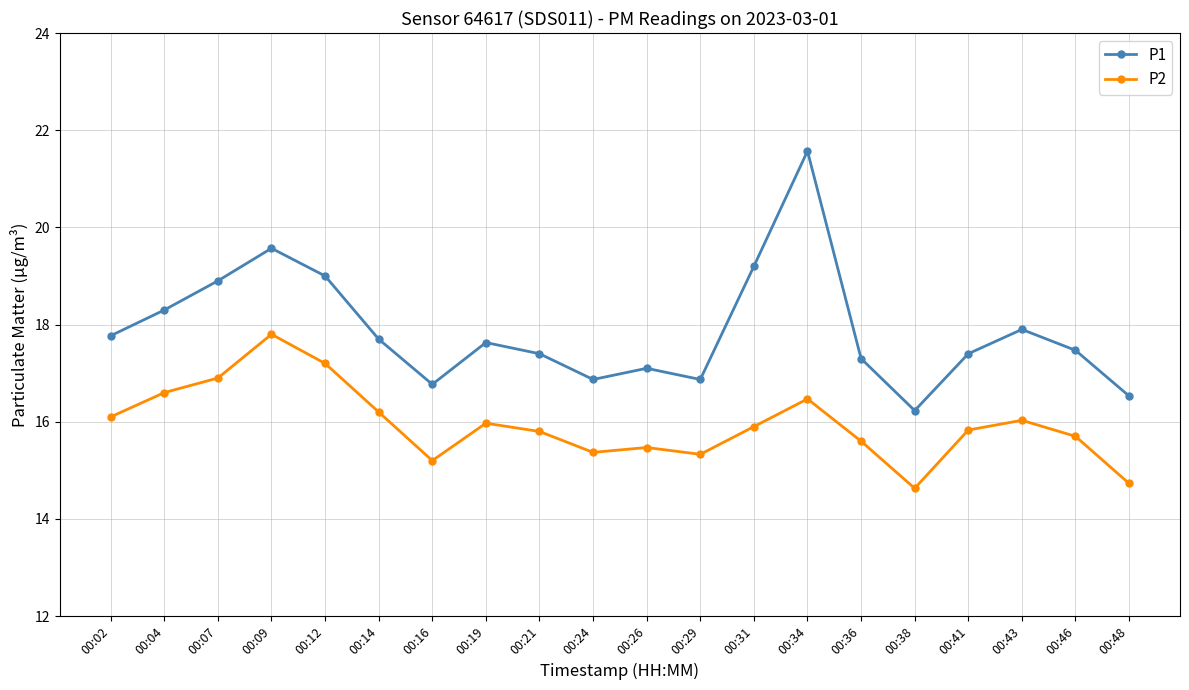

List the series in order of their peak value, lowest first.

P2, P1